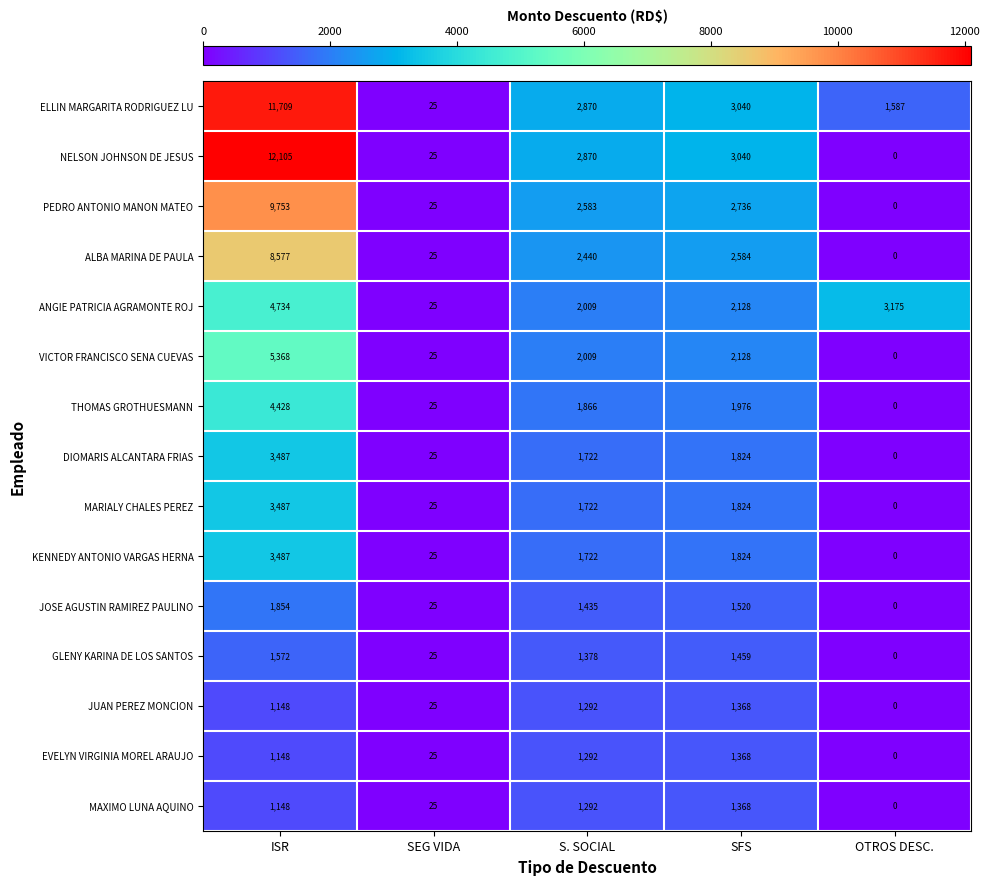

The value of GLENY KARINA DE LOS SANTOS at SEG VIDA is 44. True or false?

False